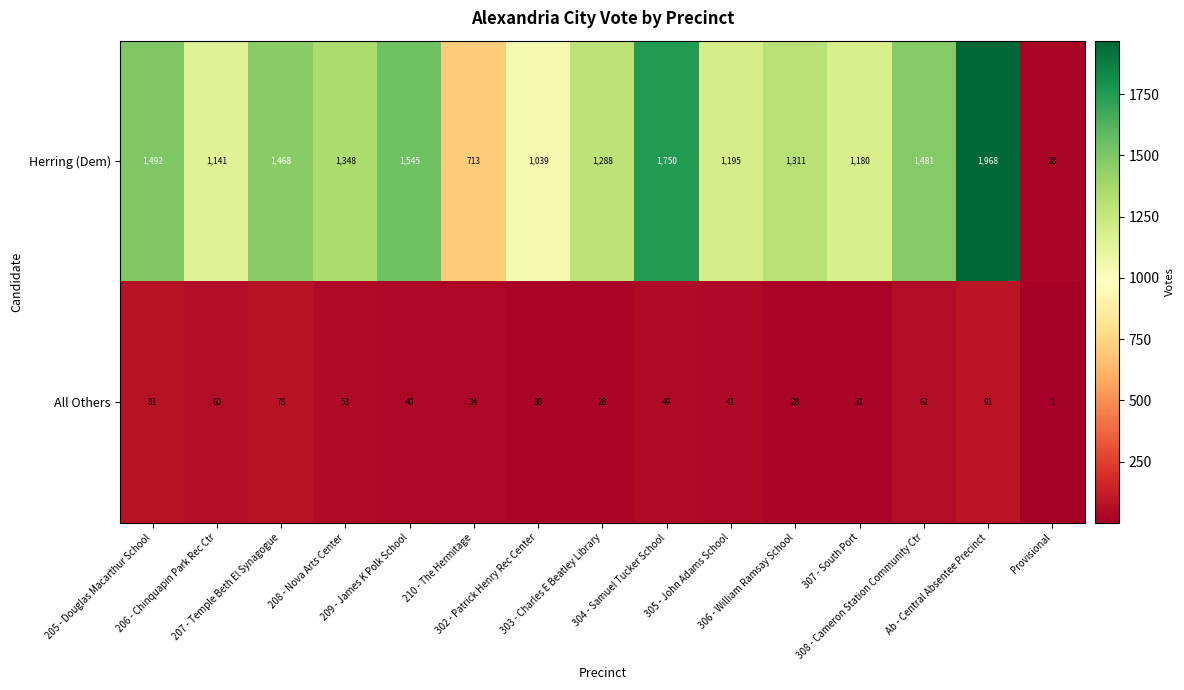

Which series has the largest total across all categories?

Herring (Dem)